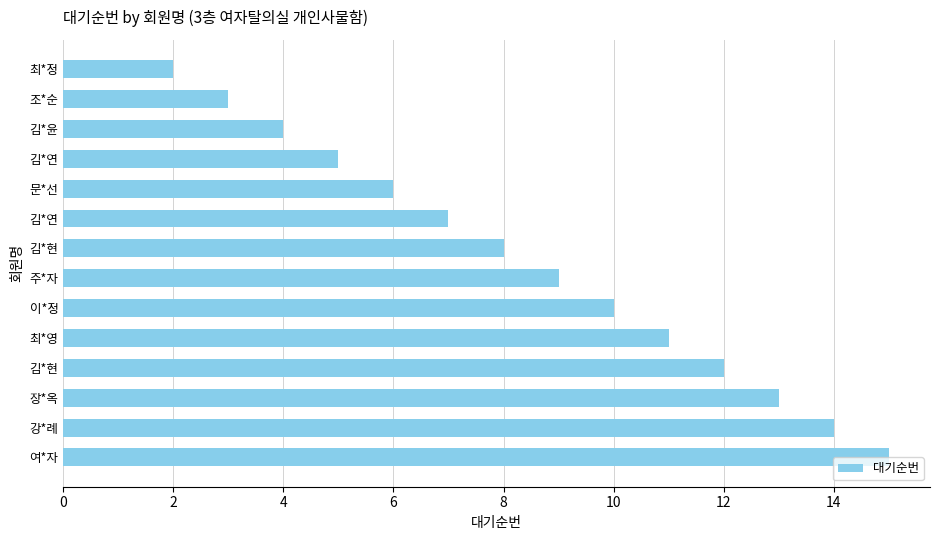

Are the bars horizontal?

Yes